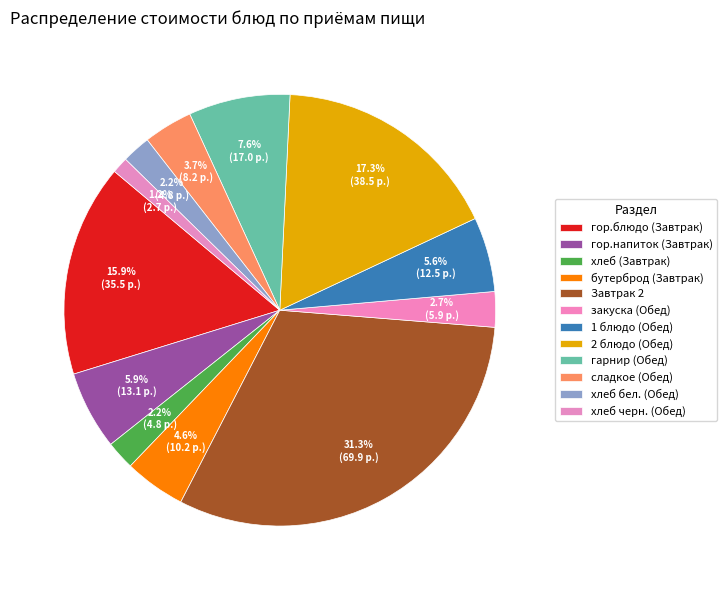

What is the change in value from закуска (Обед) to гарнир (Обед)?

+11.0